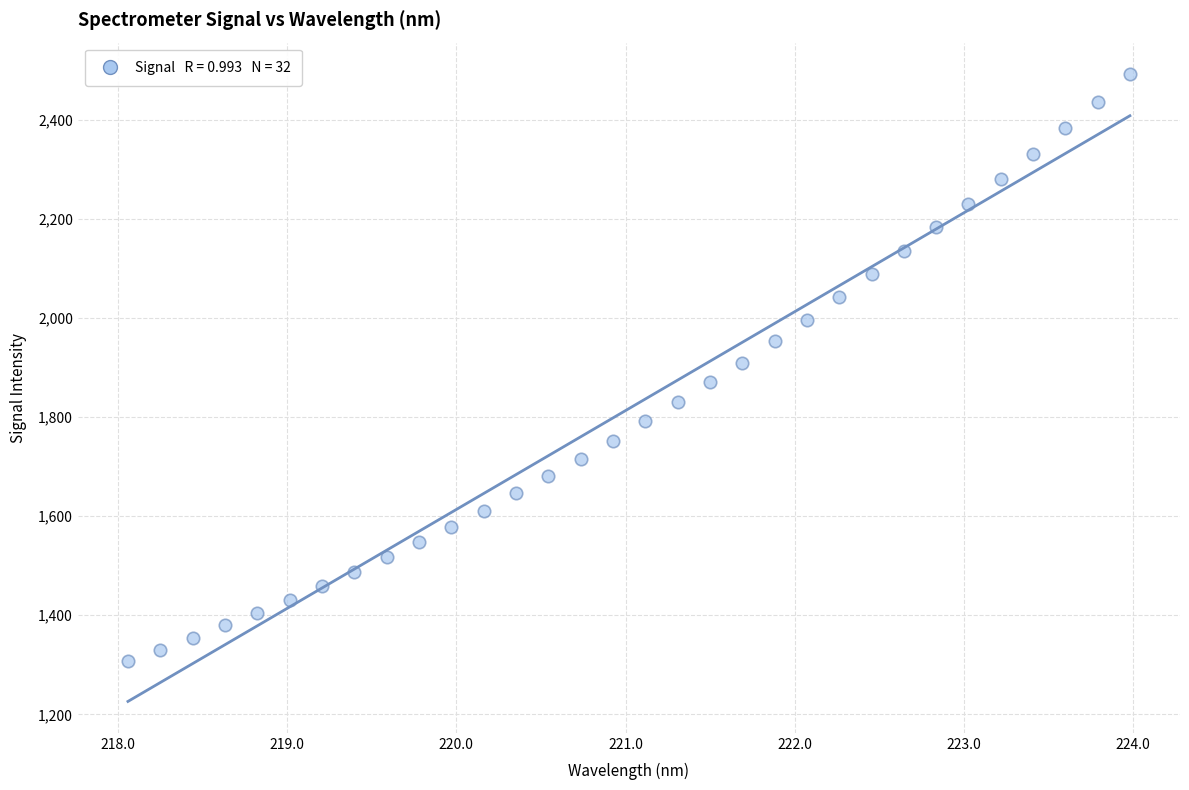

What is the range of X values (max minus min)?

5.9